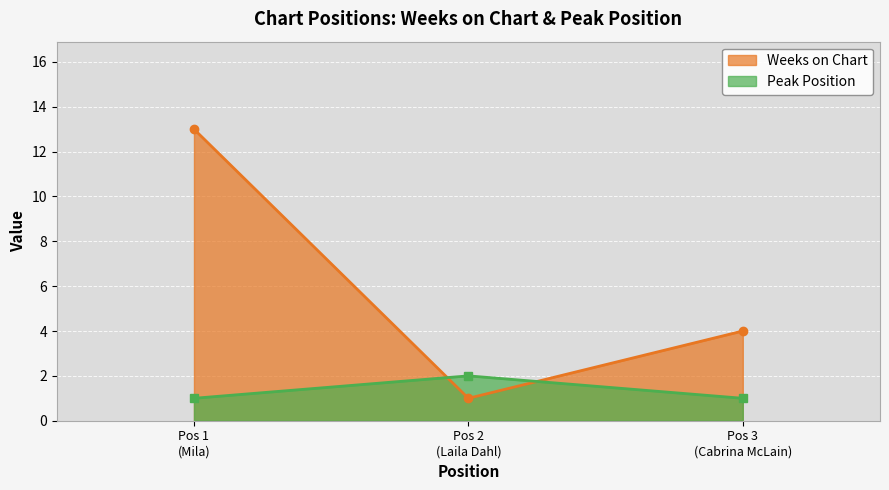

What are all the series names shown in the legend?

Weeks on Chart, Peak Position